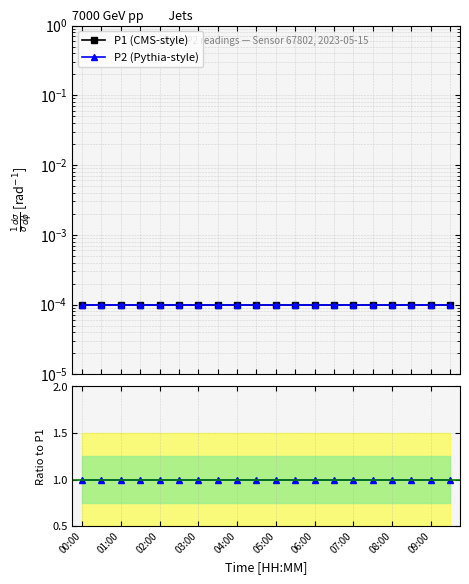

The value of P1 (CMS-style) at 08:00 is 0.0. True or false?

False